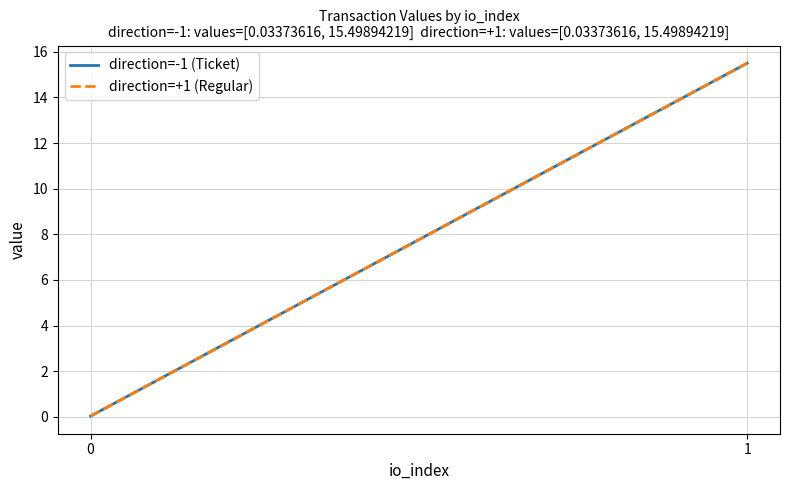

Between 1 and 0, which is larger?

1